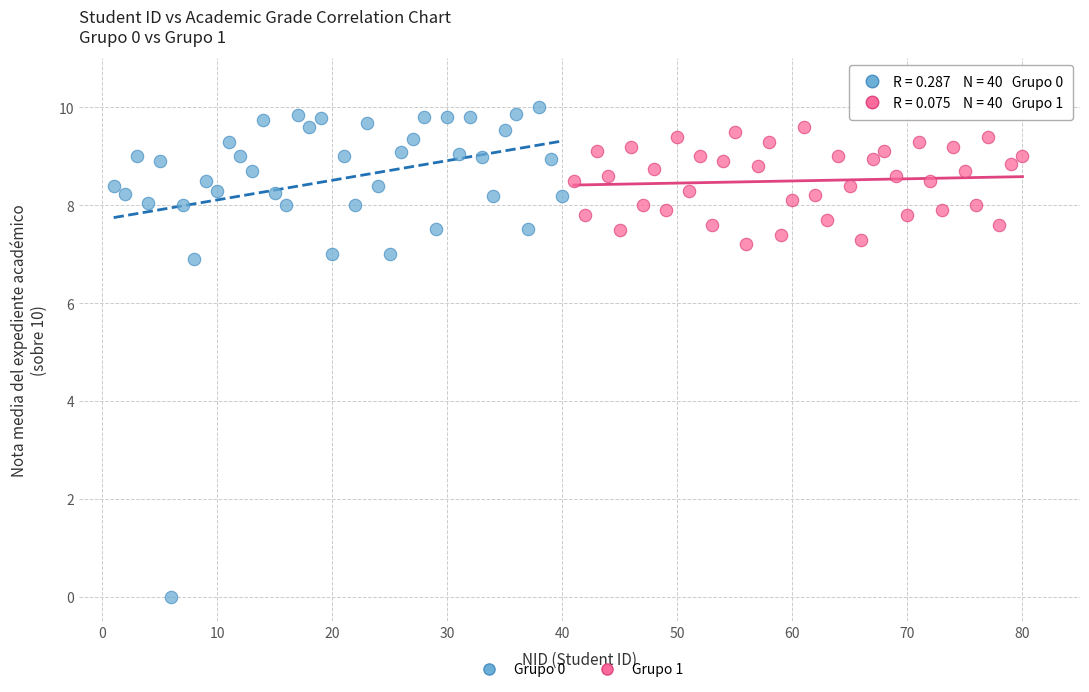

Which series reaches the minimum Y coordinate?

Grupo 0